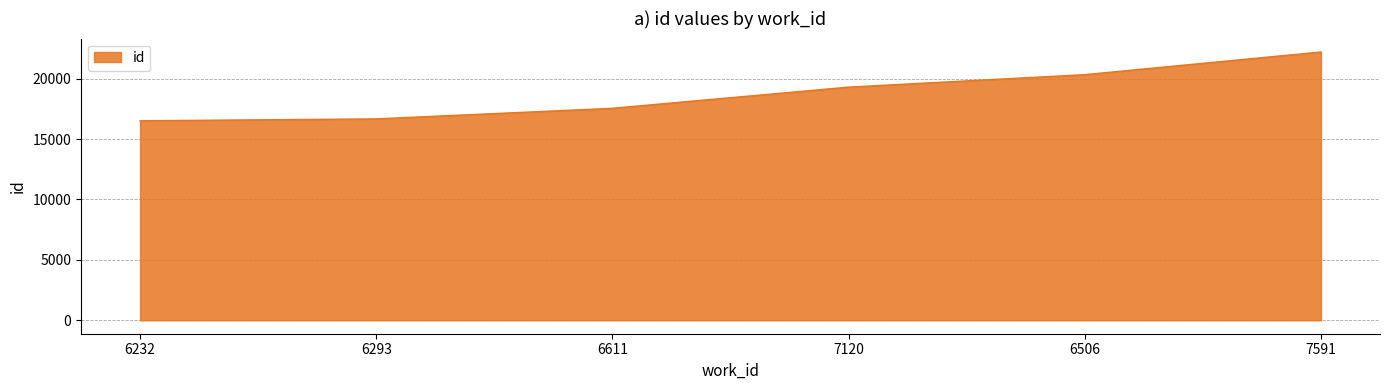

What is the ratio of the value at 6293 to the value at 6611?

1.0